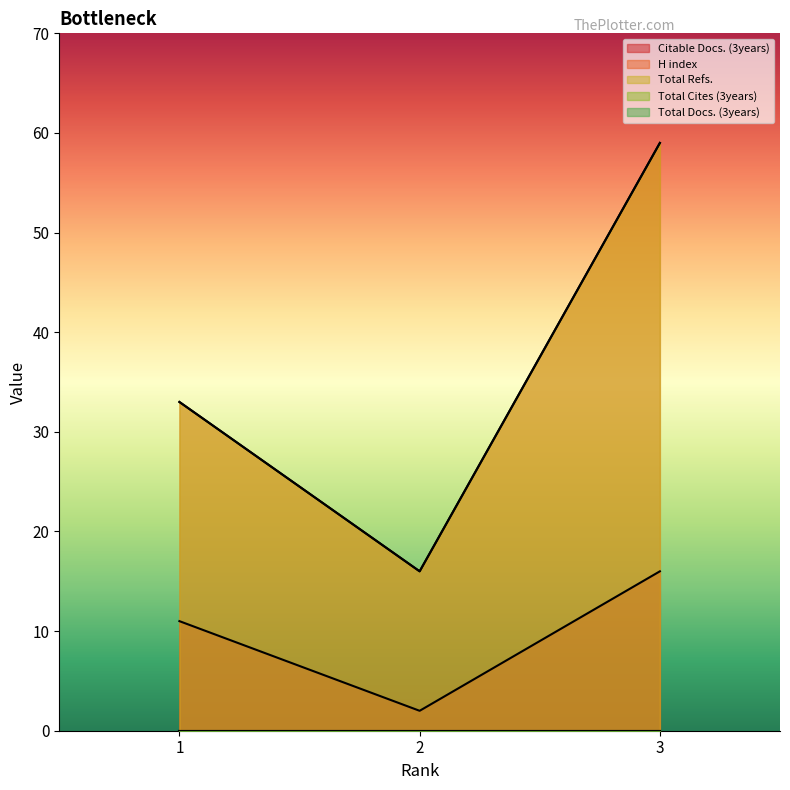

Is it true that H index equals 59 at 3?

True